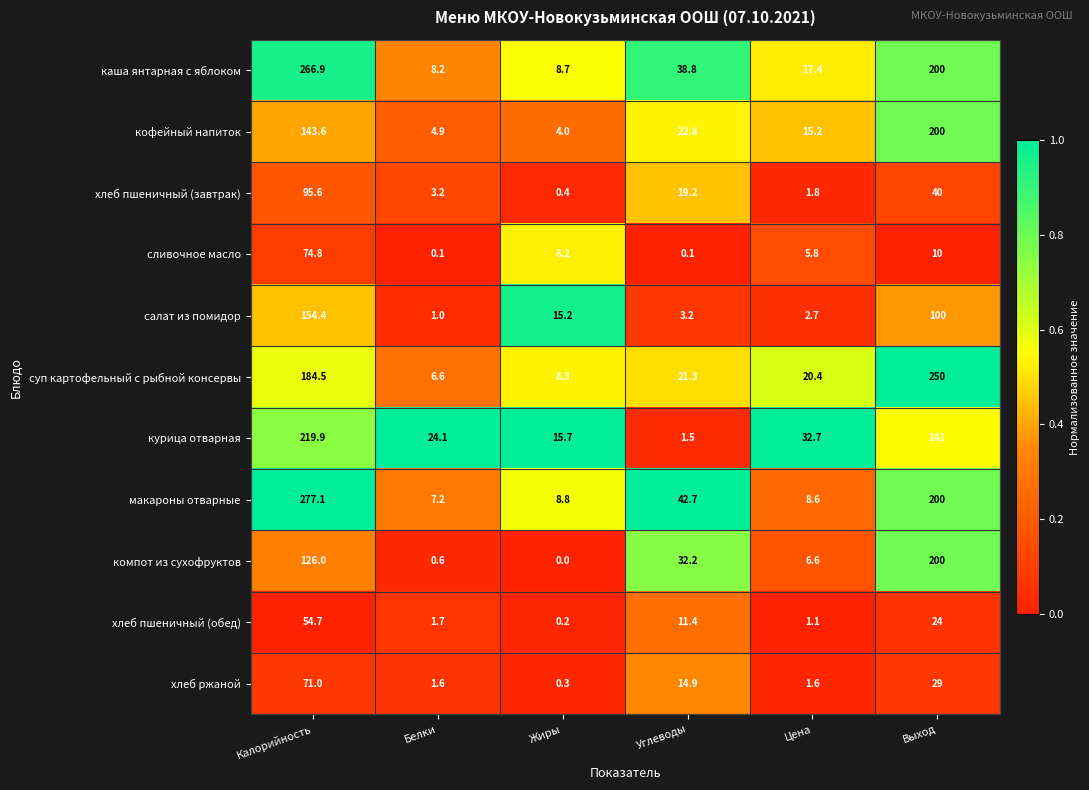

At which category does the chart reach its minimum across all series?

Жиры